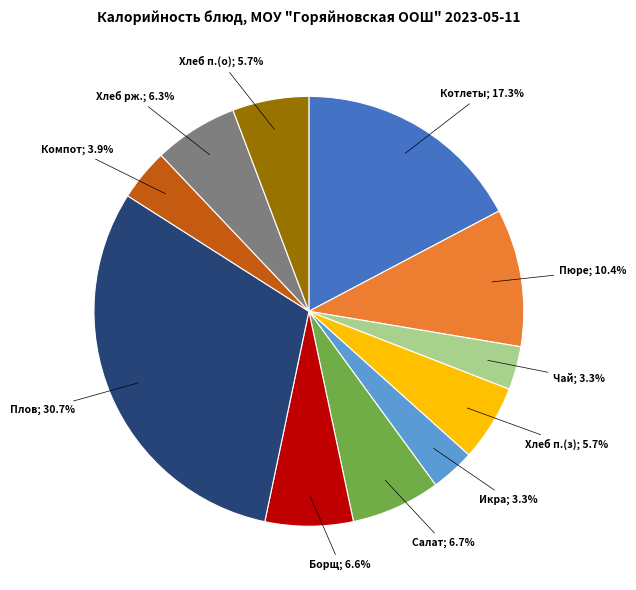

What portion of the pie excludes Салат; 6.7%?

93.3%